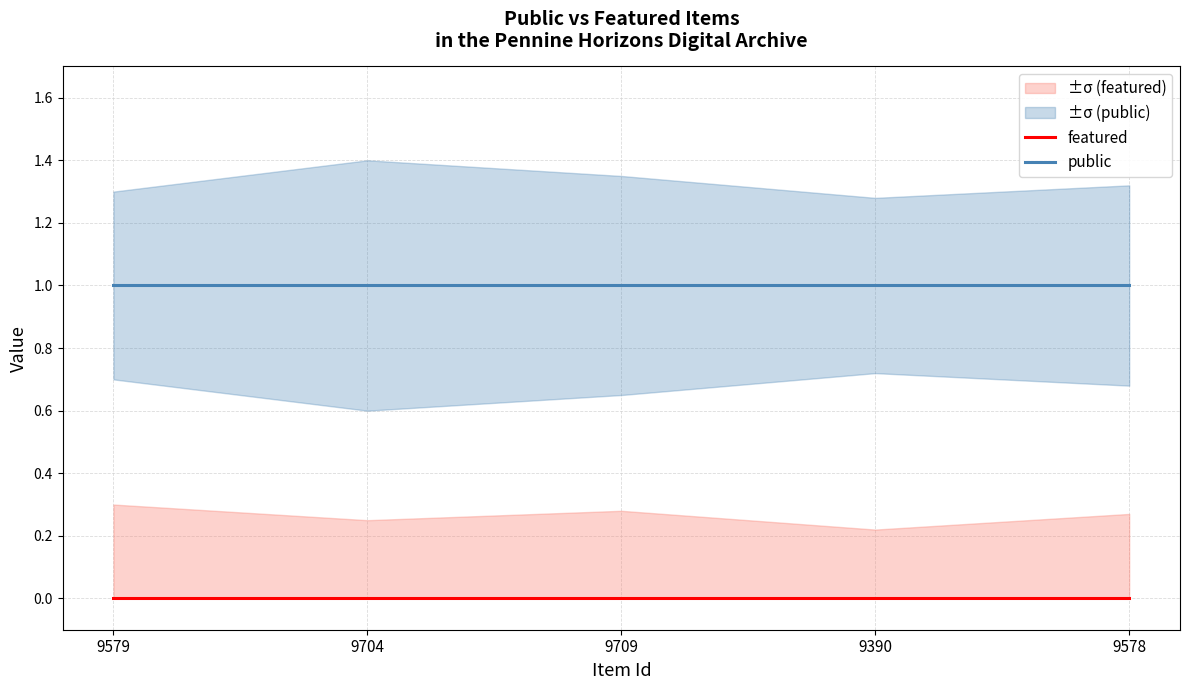

Rank the series by their maximum value, from highest to lowest.

public, featured